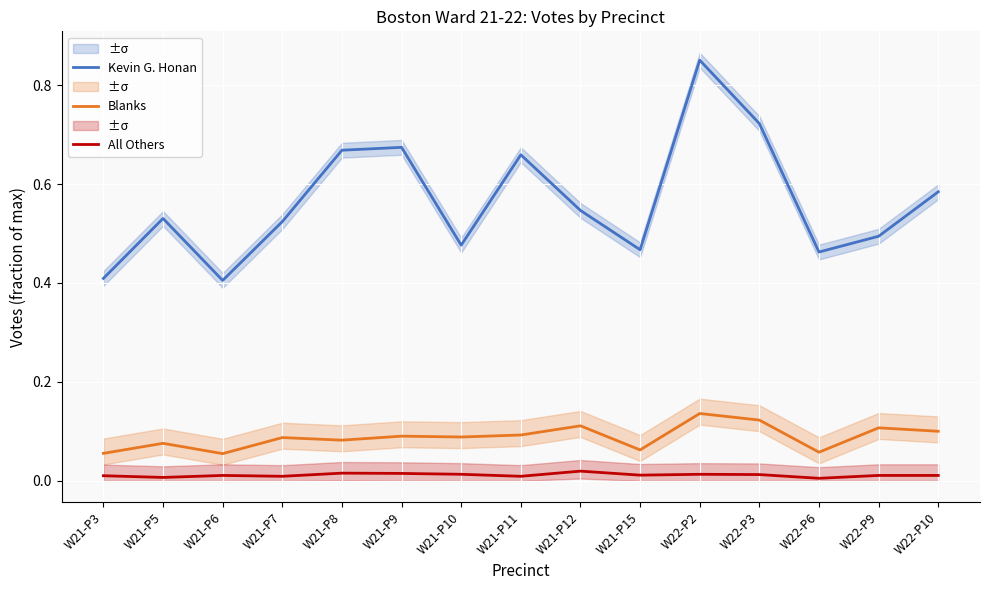

Rank the categories by Kevin G. Honan value from lowest to highest.

W21-P6, W21-P3, W22-P6, W21-P15, W21-P10, W22-P9, W21-P7, W21-P5, W21-P12, W22-P10, W21-P11, W21-P8, W21-P9, W22-P3, W22-P2